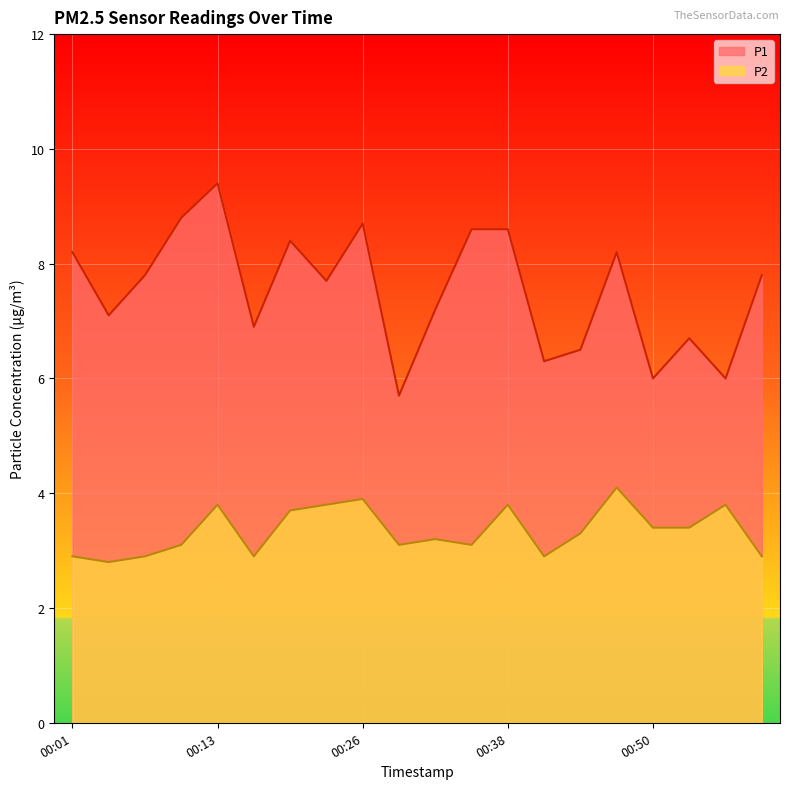

True or false: P1 and P2 cross at least once.

False